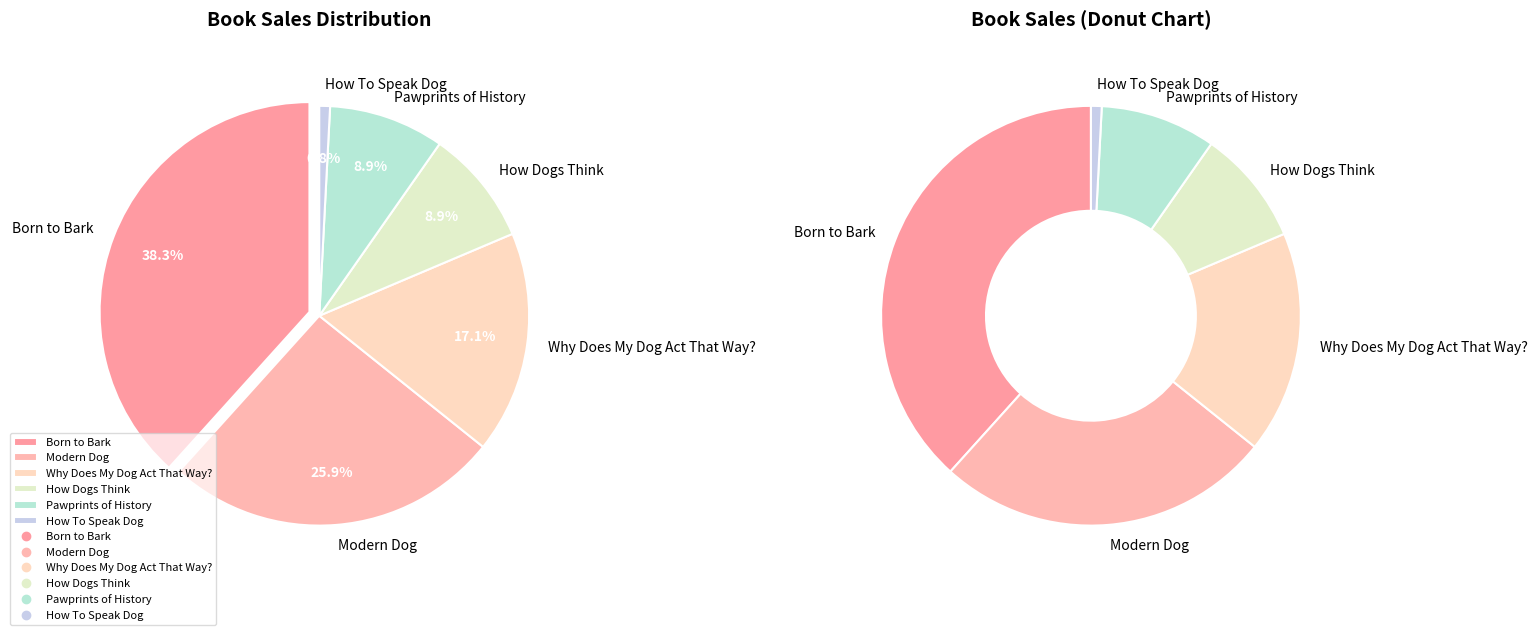

To the nearest percent, what portion does Why Does My Dog Act That Way? represent?

17%